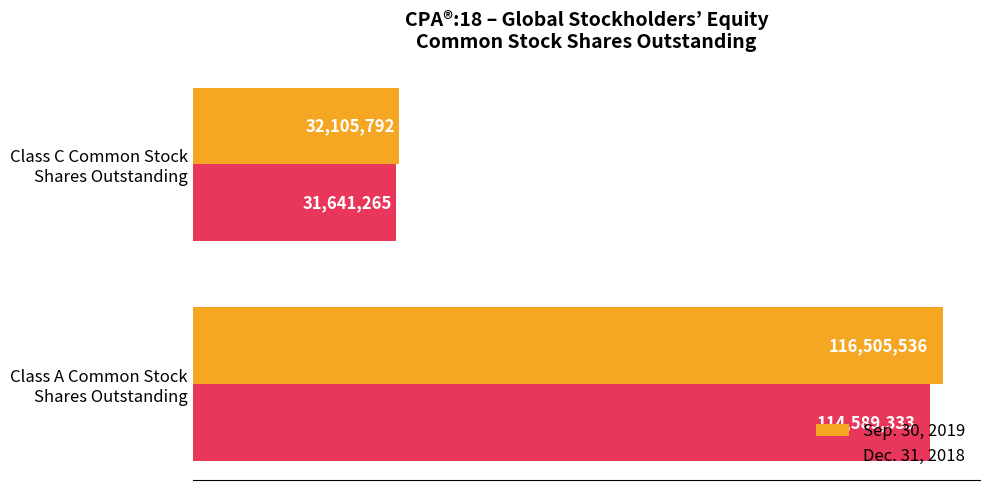

How many distinct data groups are displayed?

2